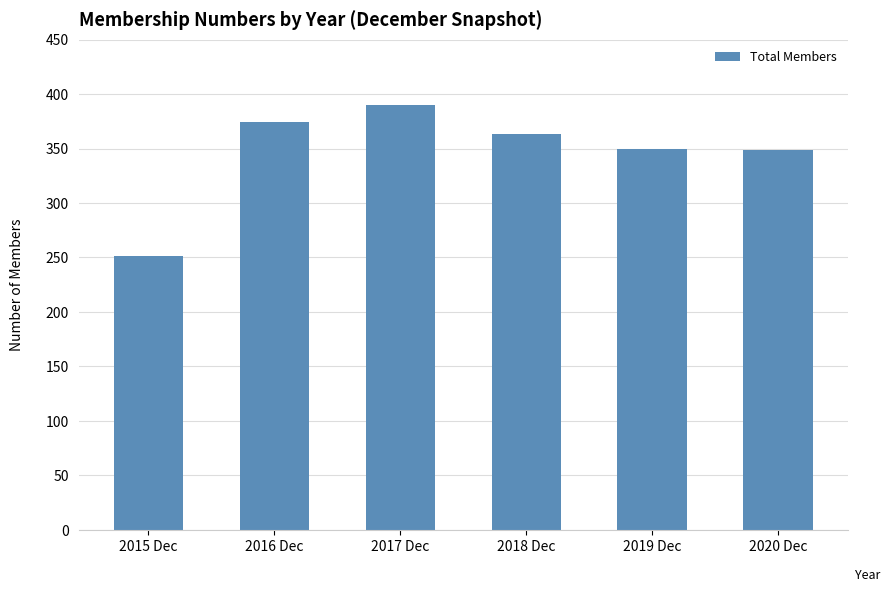

Approximately how many times larger is the value at 2016 Dec compared to 2019 Dec?

1.1